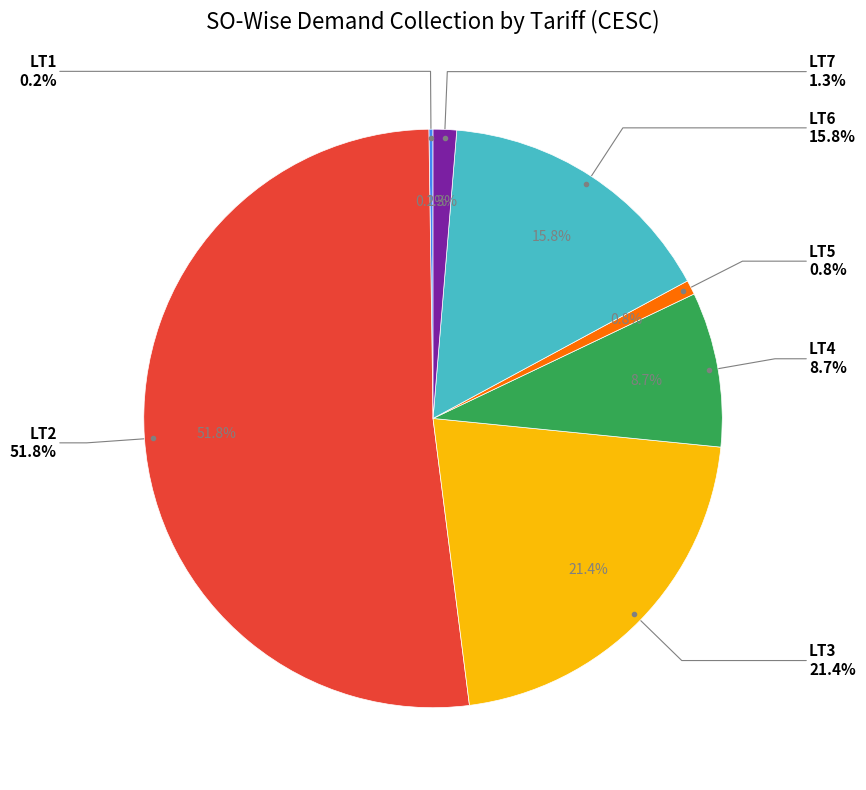

How much of the chart is everything except LT3?

78.6%